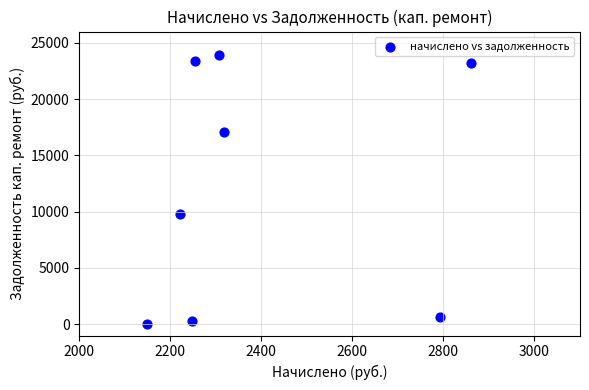

What is the range of Y values (max minus min)?

23927.6